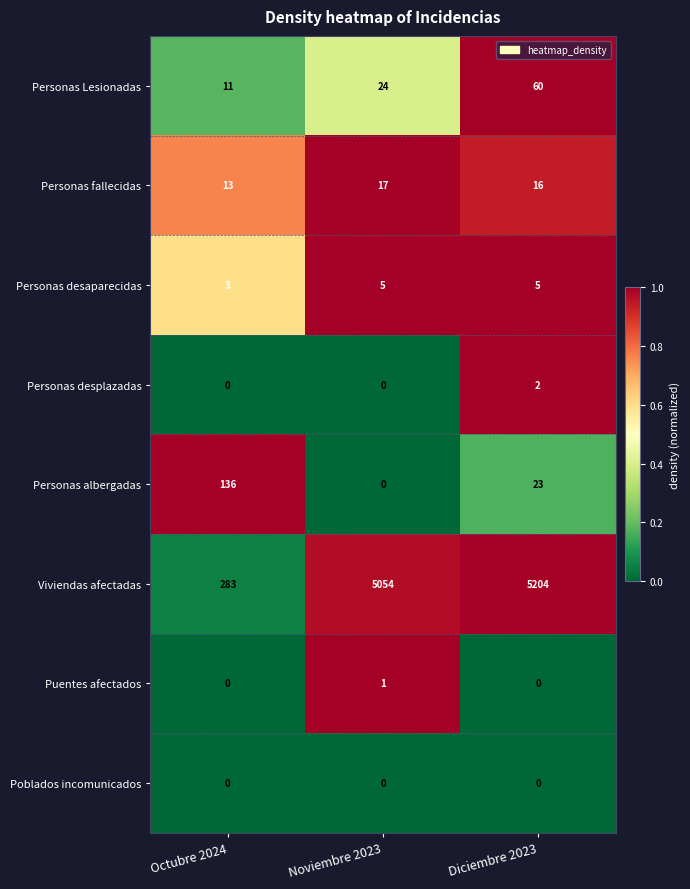

How many Personas desaparecidas values are between 3 and 5?

3